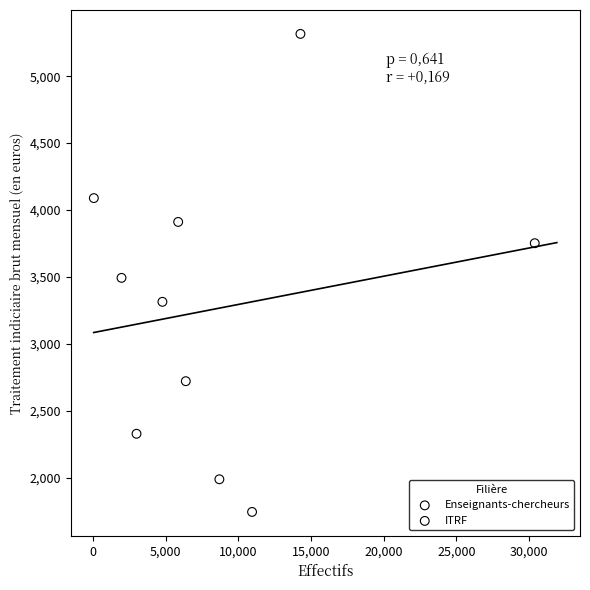

Which series has the widest spread of Y values?

Enseignants-chercheurs